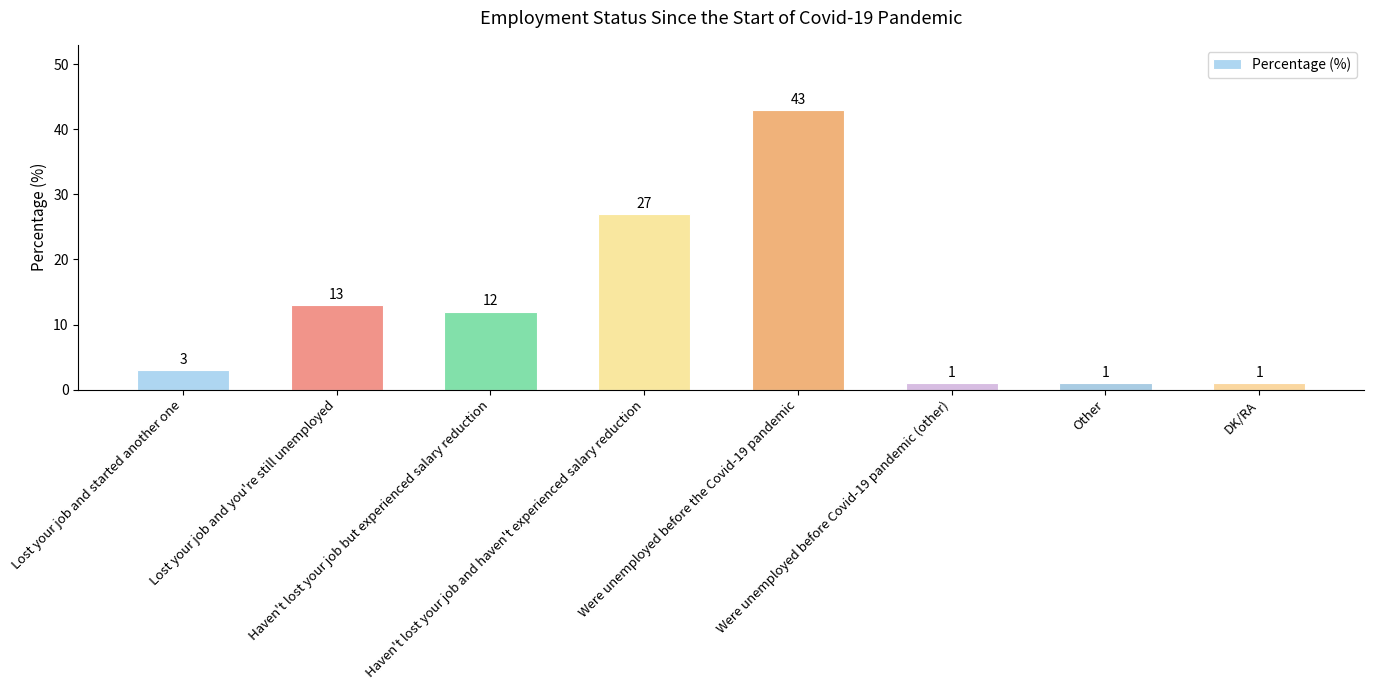

What is the label of the 4th bar from the left?

Haven't lost your job and haven't experienced salary reduction